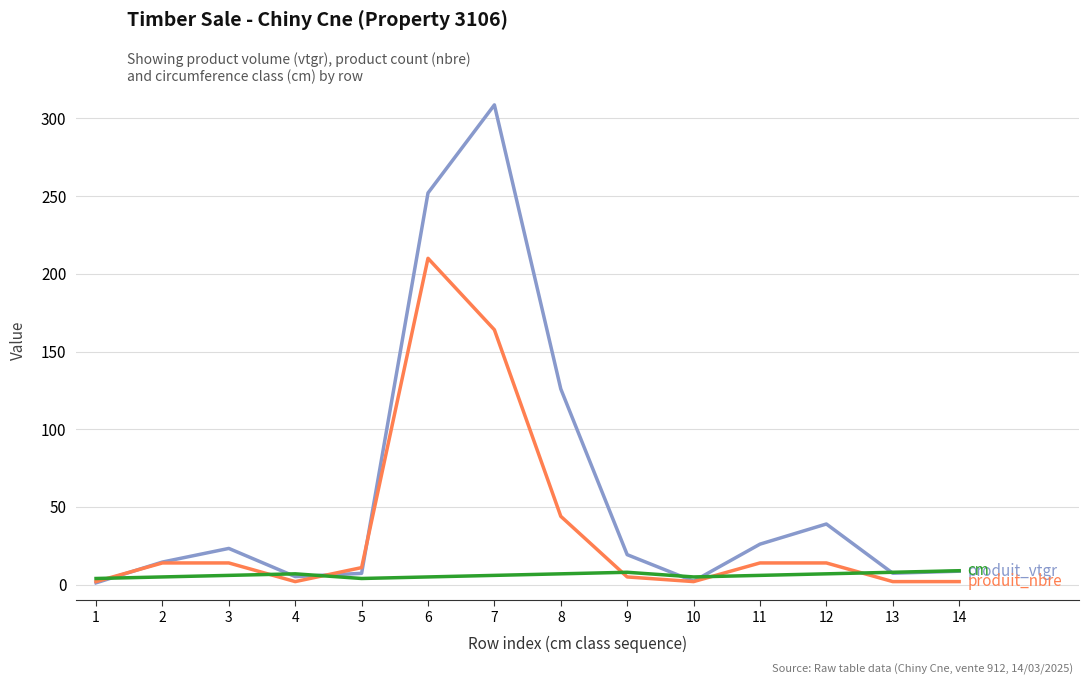

Which category has the highest value across all series?

7